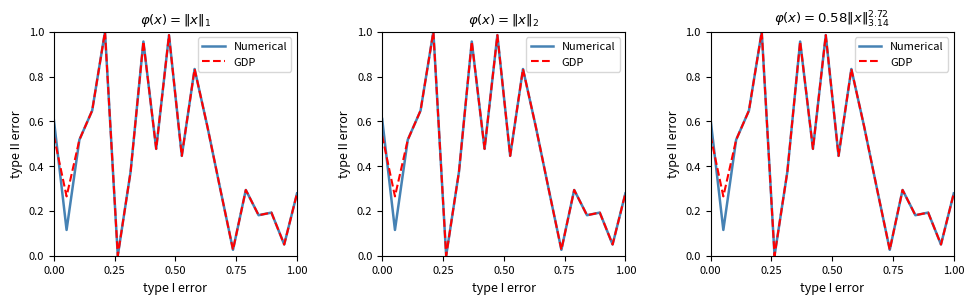

Reading left to right, transcribe all the data shown in this chart.

Numerical: 0.6	0.1	0.5	0.6	1.0	0.0	0.4	1.0	0.5	1.0	0.4	0.8	0.6	0.3	0.0	0.3	0.2	0.2	0.1	0.3
GDP: 0.5	0.3	0.5	0.6	1.0	0.0	0.4	1.0	0.5	1.0	0.4	0.8	0.6	0.3	0.0	0.3	0.2	0.2	0.1	0.3